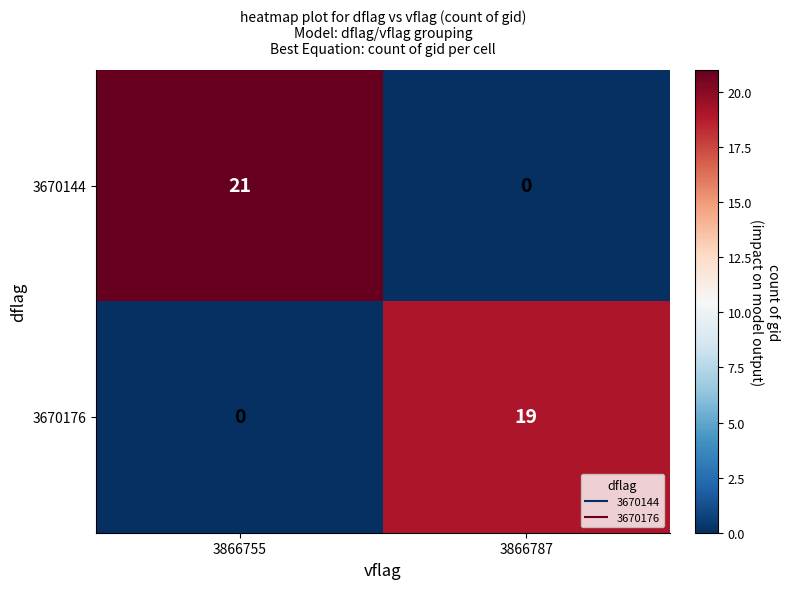

List the series in order of their overall mean, highest first.

3670144, 3670176